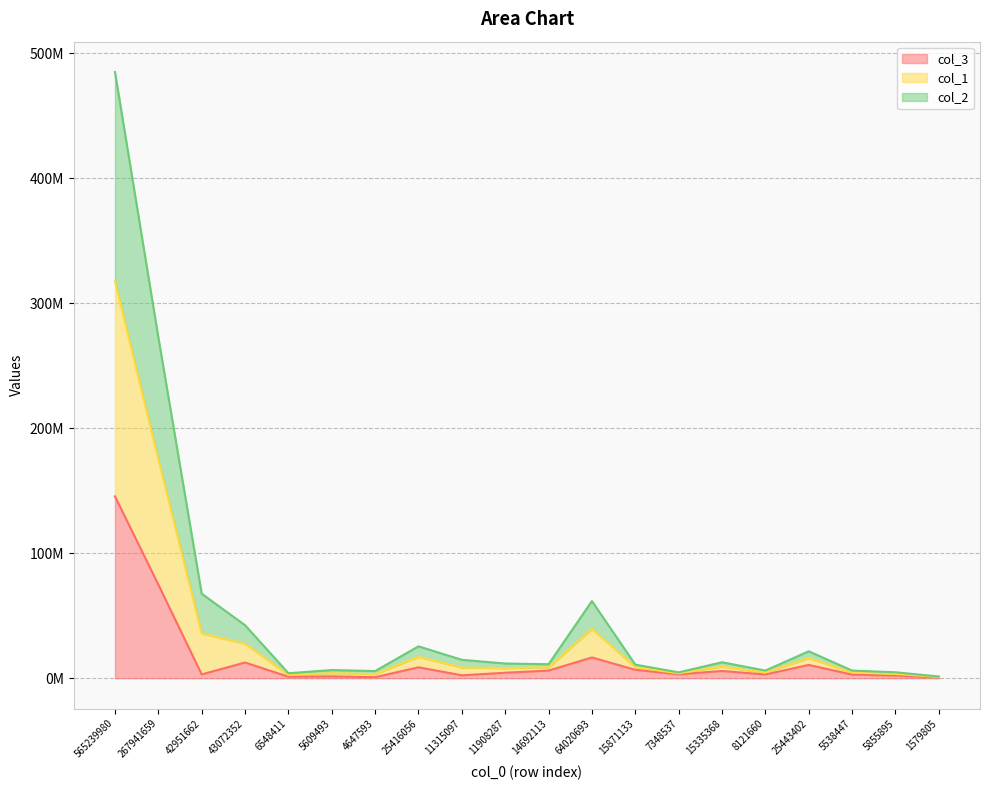

What is the greatest value displayed?

484991944